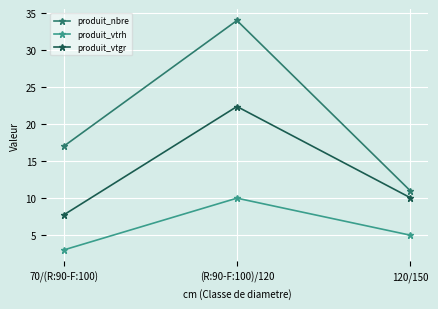

At how many categories does at least one series exceed 26?

1